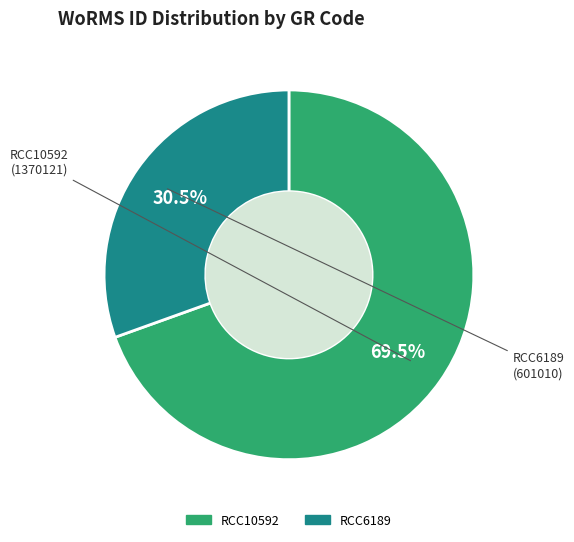

How many segments does this pie chart have?

2